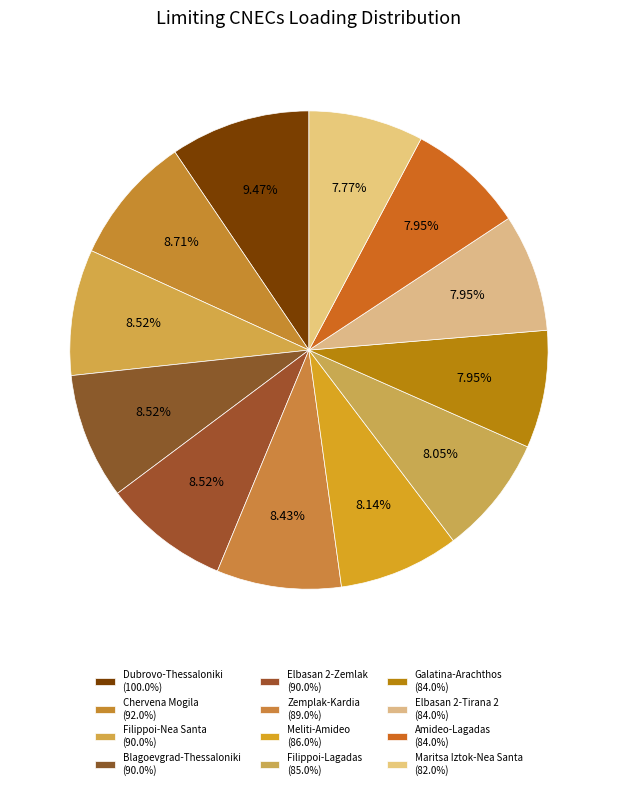

How many slices are in this pie chart?

12